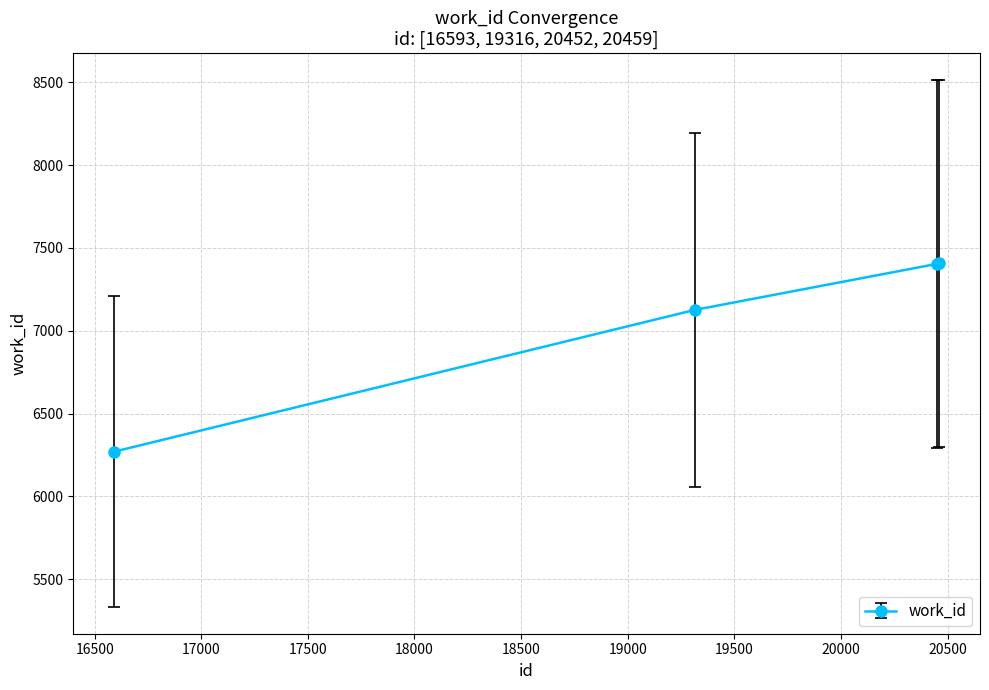

What is the difference between the maximum and minimum values?

1136